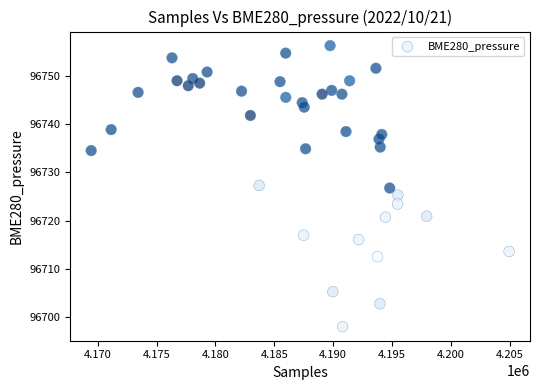

What is the range of Y values (max minus min)?

58.2